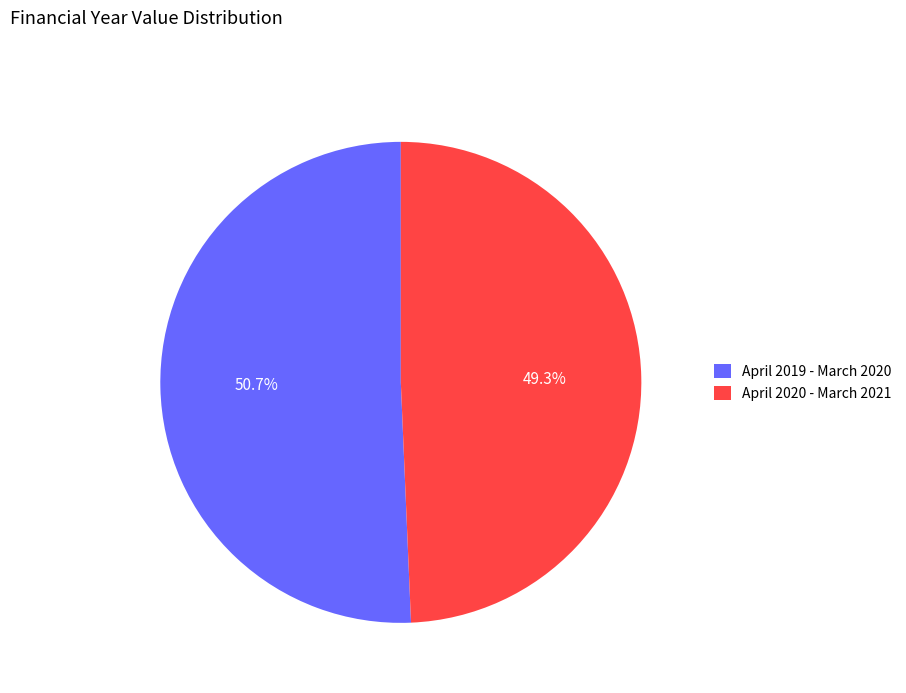

Count the number of slices in the pie.

2